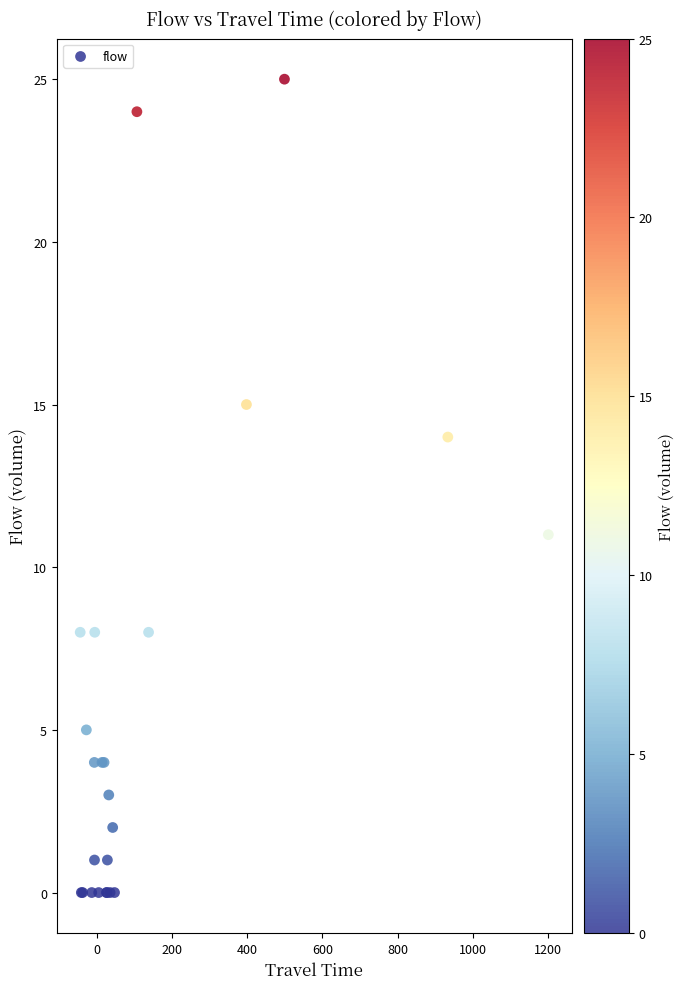

What Y value in the scatter plot is closest to 12?

11